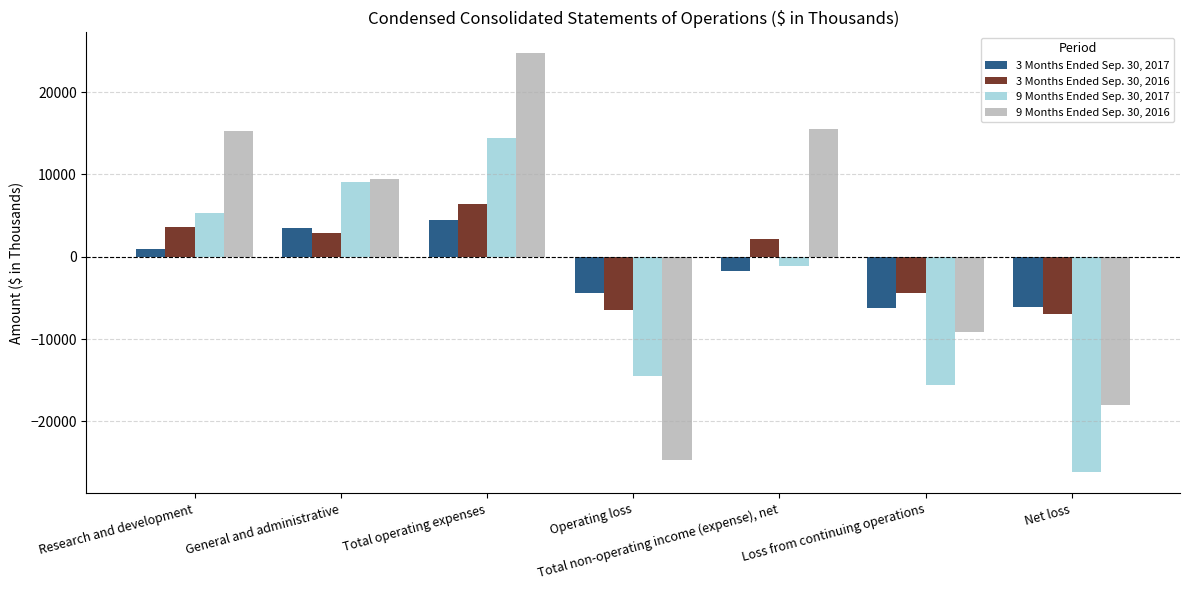

How many categories are shown in the chart?

7